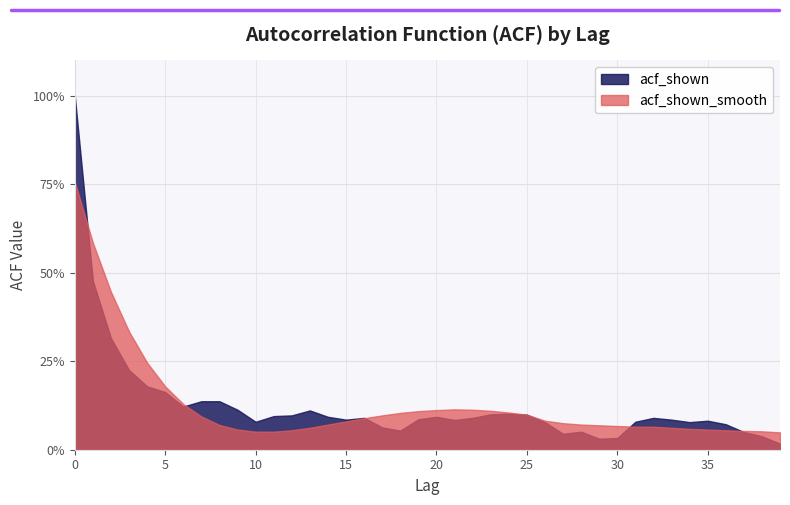

What is the difference between the maximum and minimum values in the acf_shown series?

1.0